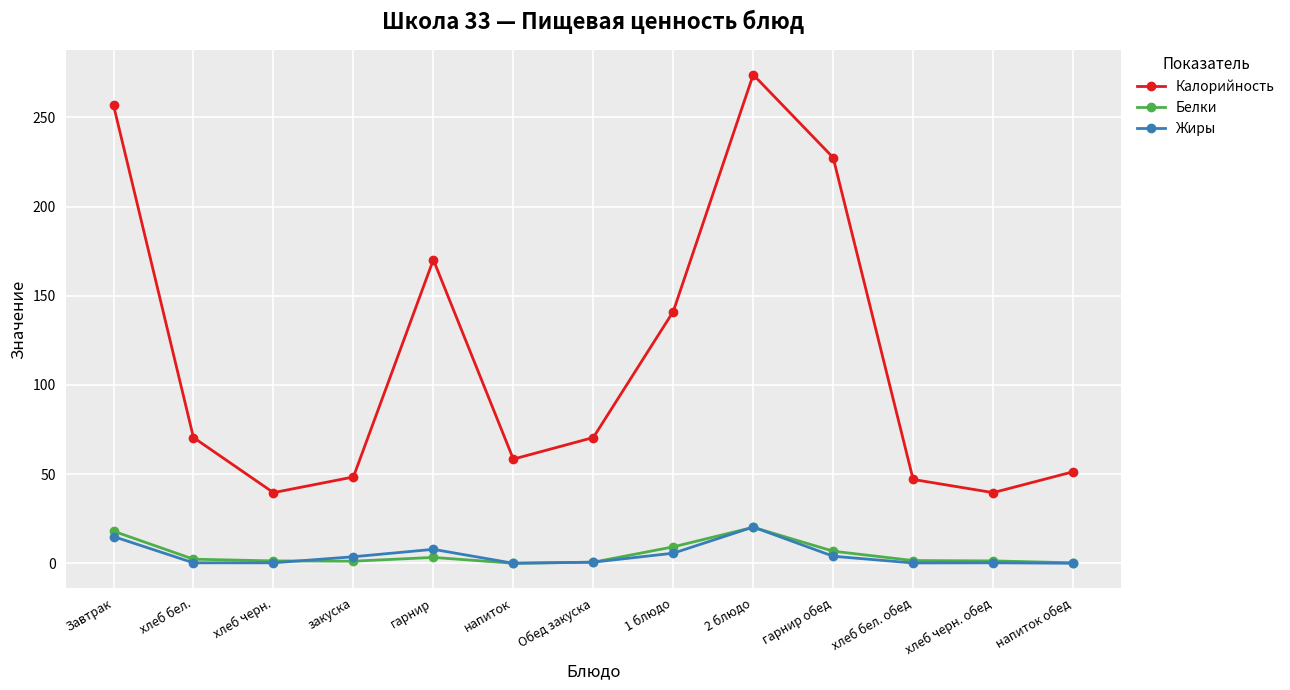

Which category has the highest value across all series?

2 блюдо